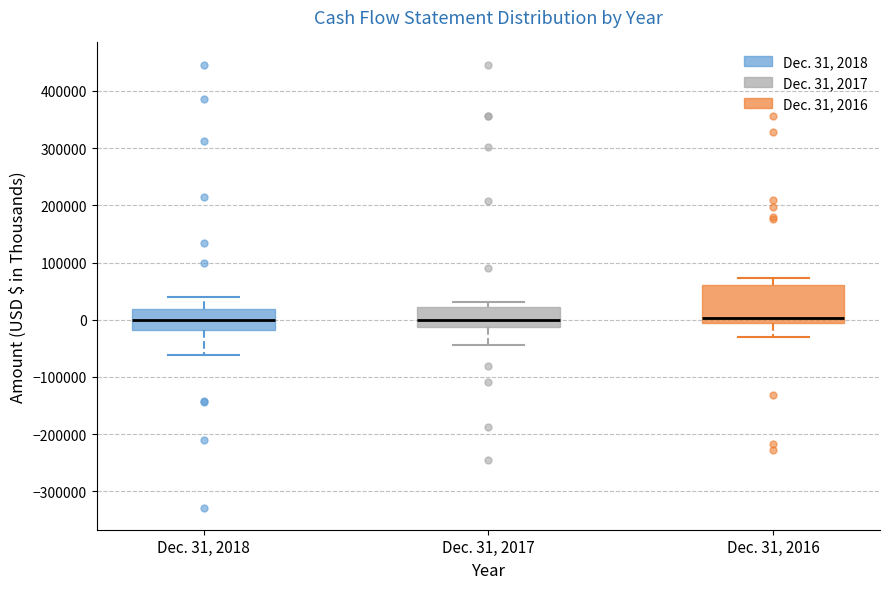

Reading left to right, read every box against the y-axis: the position of its median line, the range the box covers, and the ends of its whiskers. The values are not printed on the chart, so give them approximately, as read against the axis.

Dec. 31, 2018: median 0, box -20000 to 20000, whiskers -60000 to 40000
Dec. 31, 2017: median 0, box -10000 to 20000, whiskers -40000 to 30000
Dec. 31, 2016: median 0, box -10000 to 60000, whiskers -30000 to 70000